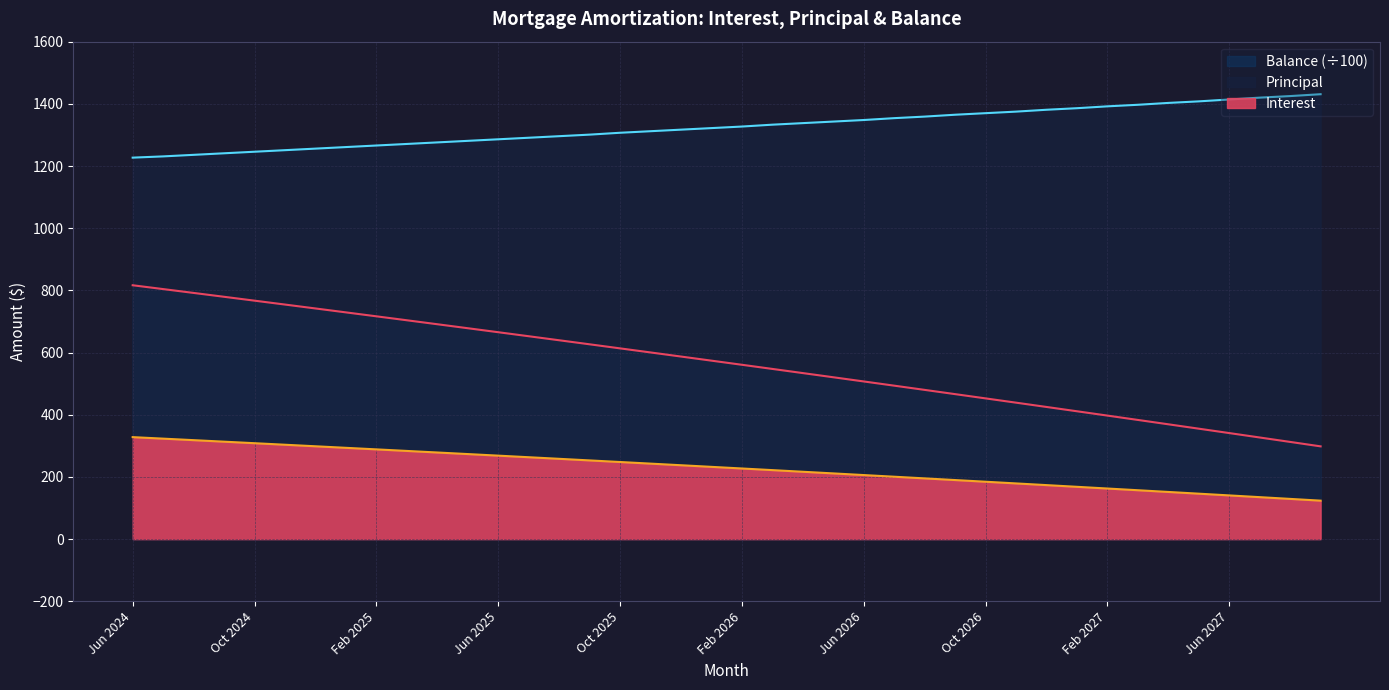

Which series changed the most between Oct 2025 and Jan 2027?

Balance